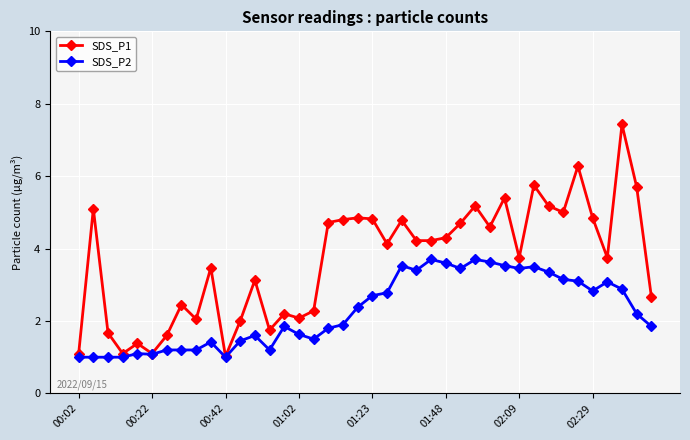

Rank the series by their average value, from lowest to highest.

SDS_P2, SDS_P1